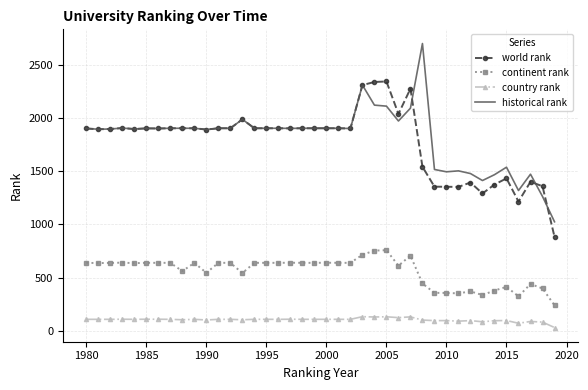

True or false: continent rank and world rank intersect in this chart.

False